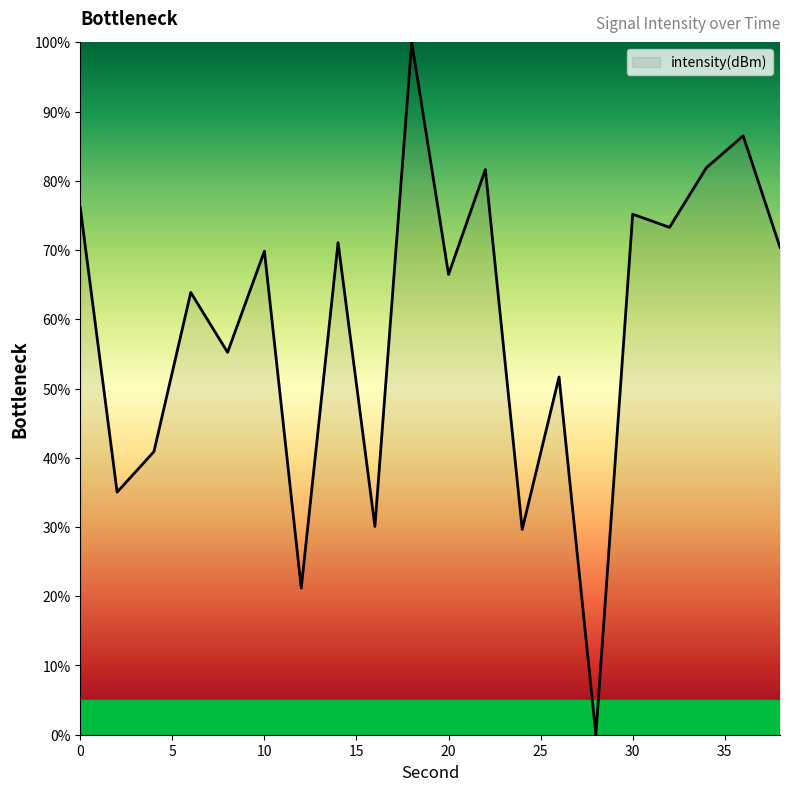

What is the greatest value displayed?

100.0